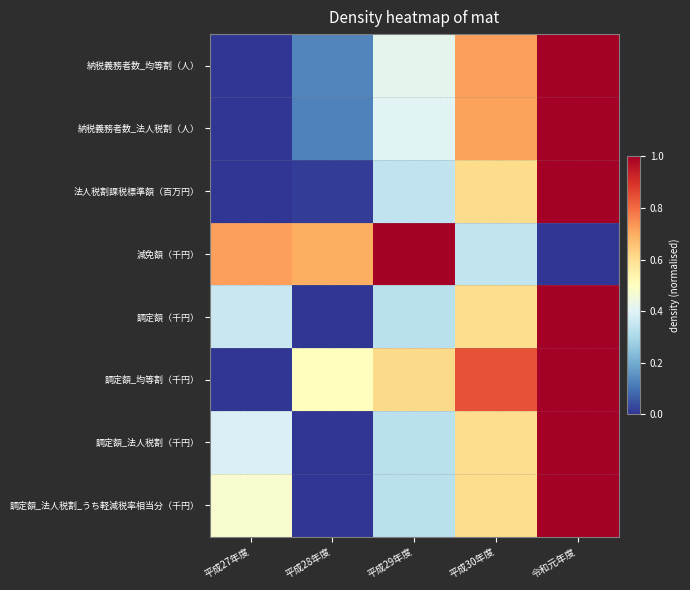

What is the total value across all series at 平成28年度?

1.5